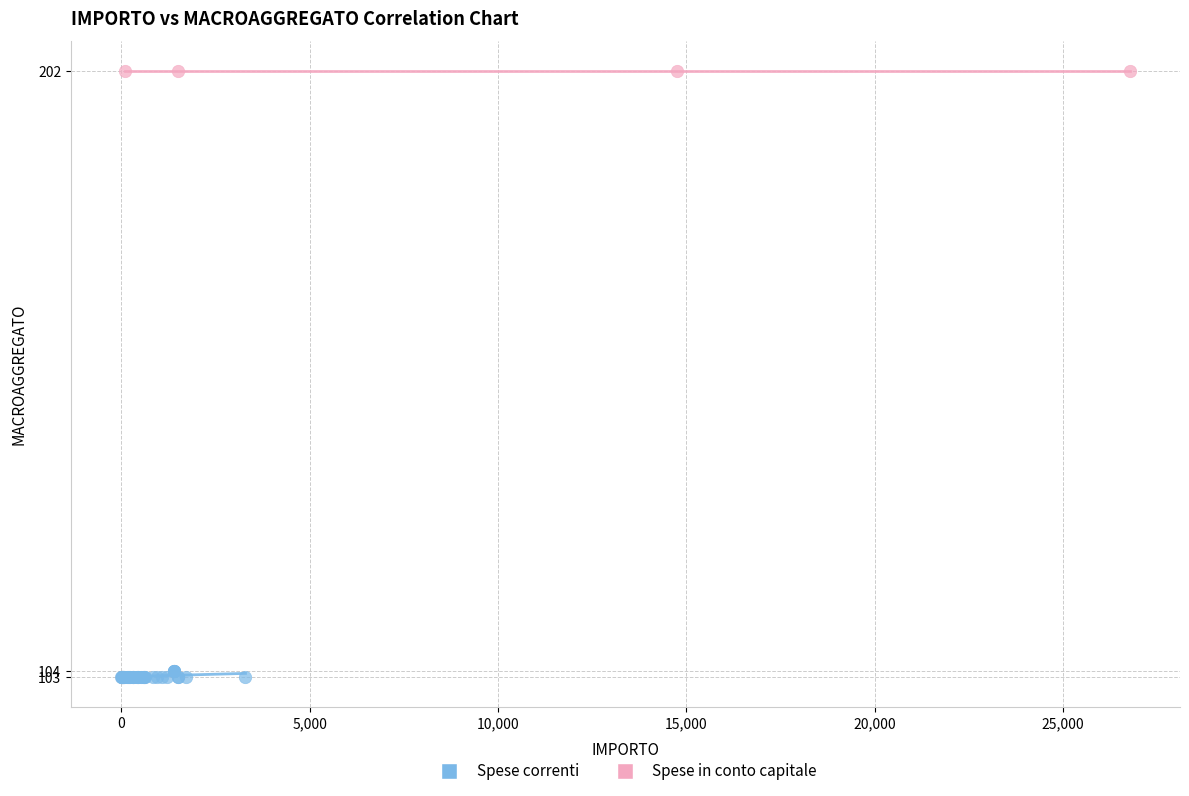

Which series reaches the minimum Y coordinate?

Spese correnti